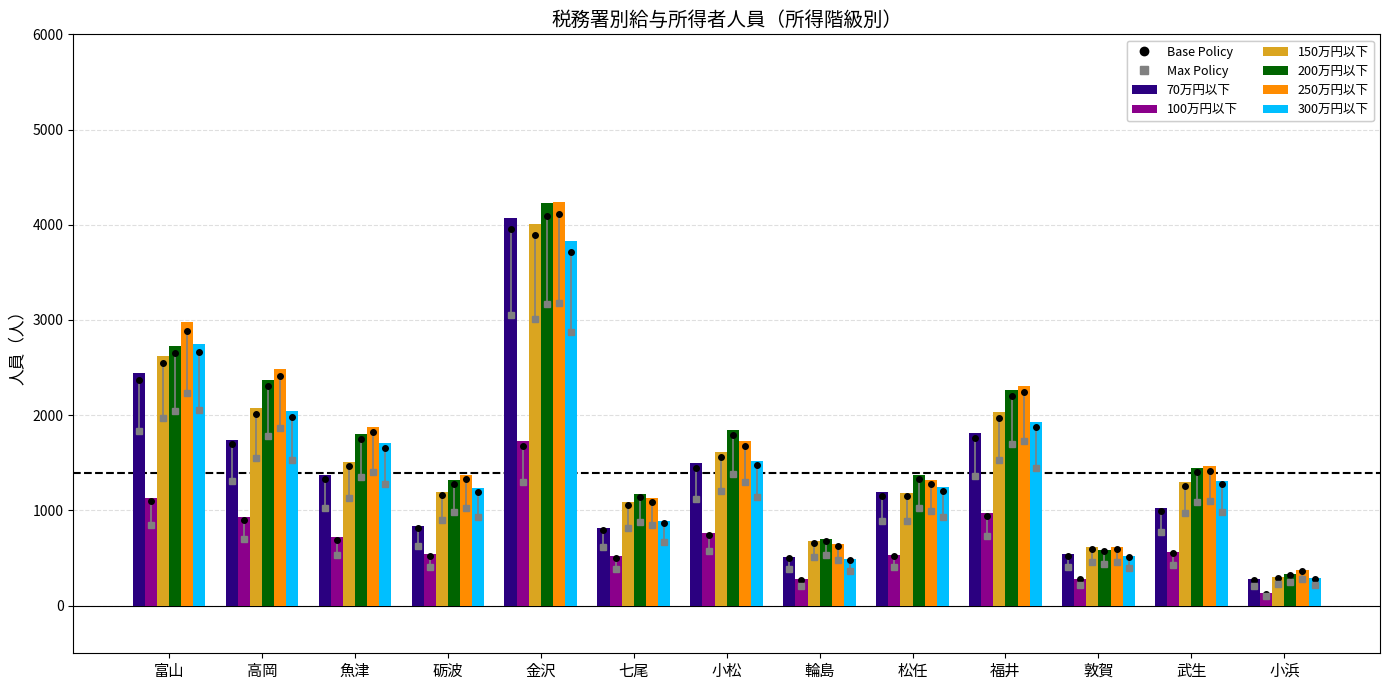

Reading right to left, transcribe all the data shown in this chart.

70万円以下: 小浜=281	武生=1027	敦賀=541	福井=1818	松任=1189	輪島=514	小松=1495	七尾=819	金沢=4076	砺波=836	魚津=1373	高岡=1745	富山=2439
100万円以下: 小浜=131	武生=565	敦賀=284	福井=970	松任=536	輪島=275	小松=763	七尾=517	金沢=1731	砺波=541	魚津=716	高岡=927	富山=1133
150万円以下: 小浜=298	武生=1299	敦賀=616	福井=2033	松任=1188	輪島=677	小松=1609	七尾=1092	金沢=4011	砺波=1198	魚津=1509	高岡=2071	富山=2625
200万円以下: 小浜=328	武生=1445	敦賀=587	福井=2270	松任=1371	輪島=704	小松=1843	七尾=1173	金沢=4224	砺波=1317	魚津=1805	高岡=2373	富山=2731
250万円以下: 小浜=370	武生=1463	敦賀=618	福井=2310	松任=1321	輪島=646	小松=1725	七尾=1126	金沢=4244	砺波=1372	魚津=1878	高岡=2490	富山=2975
300万円以下: 小浜=288	武生=1313	敦賀=524	福井=1931	松任=1245	輪島=492	小松=1521	七尾=894	金沢=3827	砺波=1236	魚津=1707	高岡=2043	富山=2744